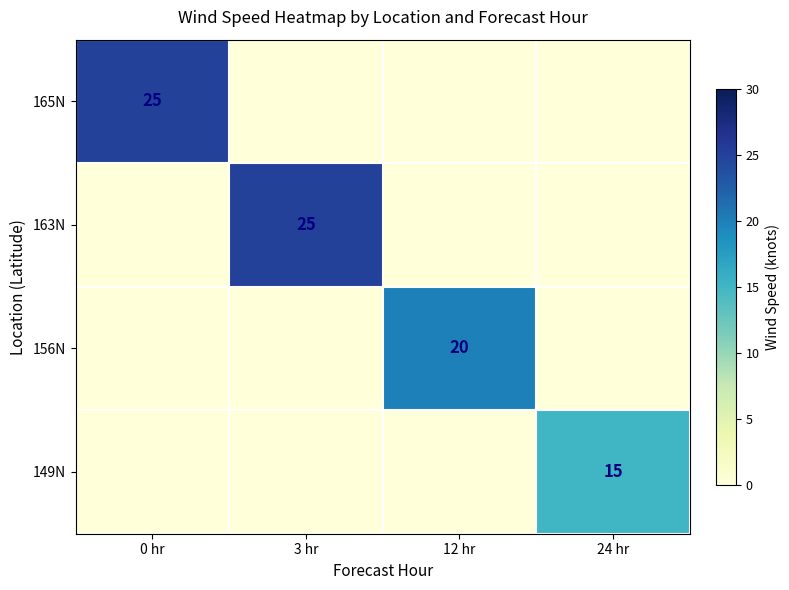

At which category is the sum across all series the highest?

0 hr